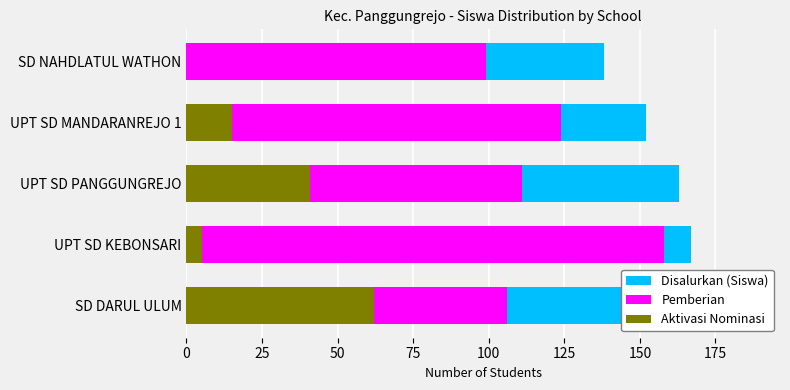

How many distinct data groups are displayed?

3